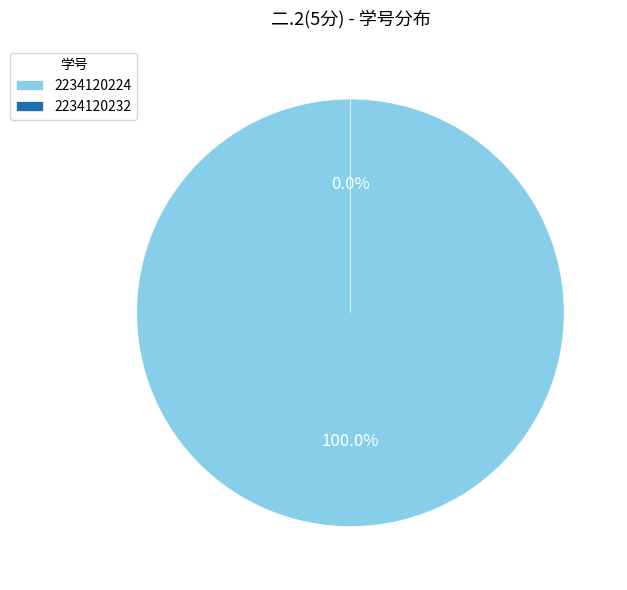

True or false: 2234120224 accounts for 99% of the total.

False